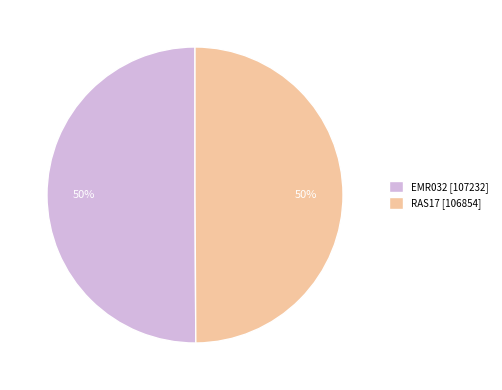

Approximately how many times larger is the value at EMR032 [107232] compared to RAS17 [106854]?

1.0